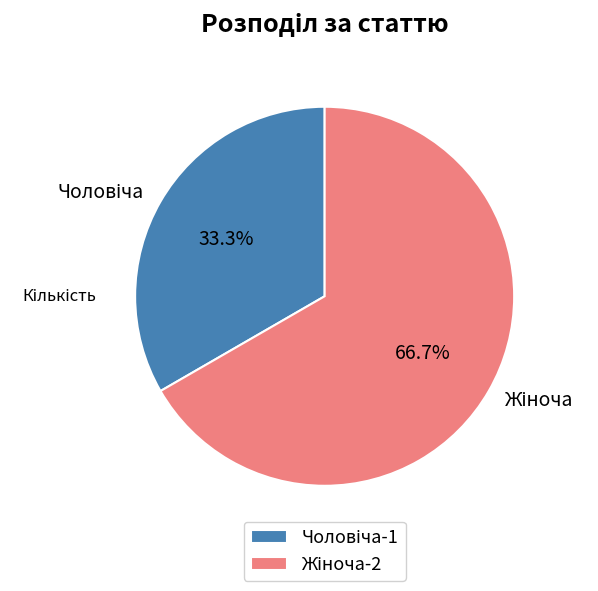

Is there any slice that represents more than half of the pie?

Yes